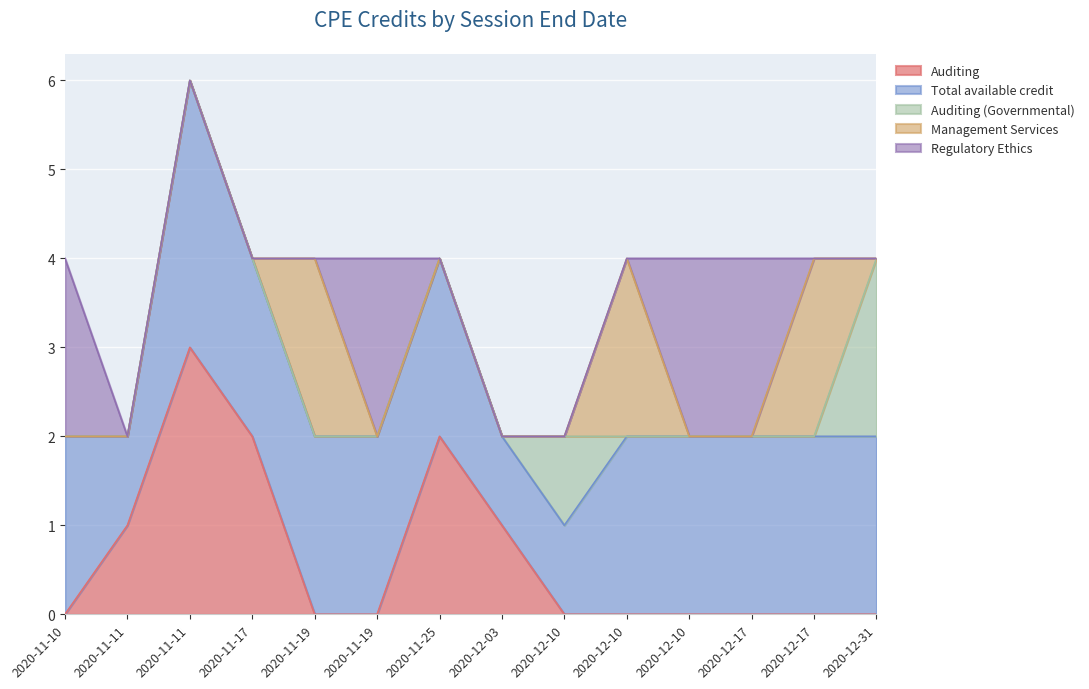

What is the value of the Total available credit point at the 1st from the left?

2